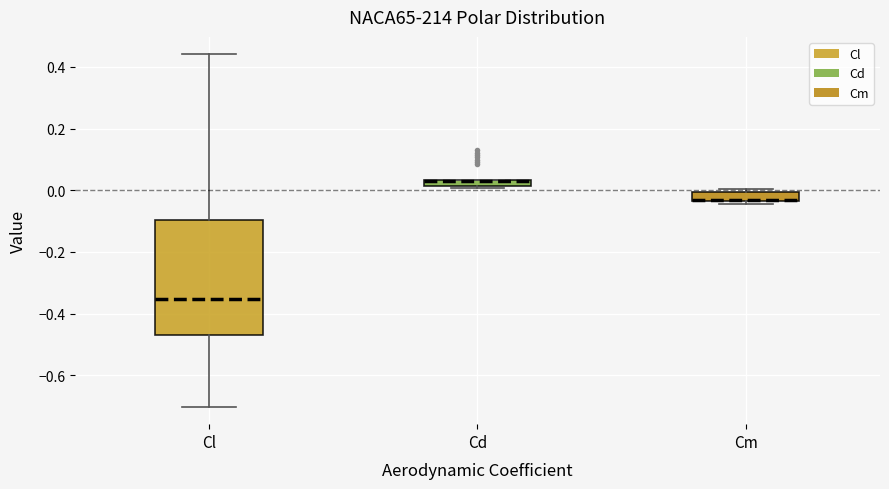

Which box is the tallest, from its lower edge to its upper edge?

Cl